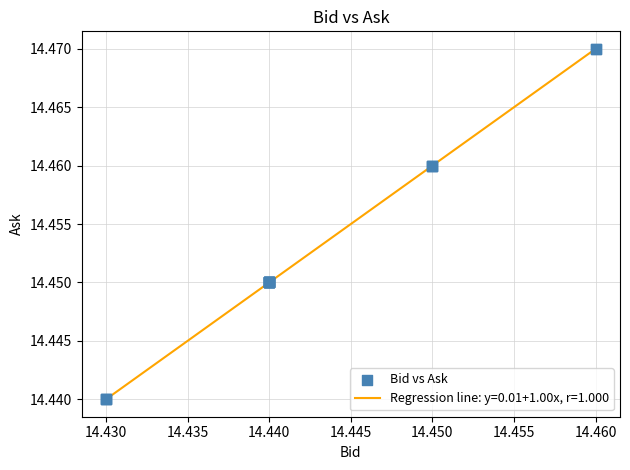

Is this an area chart (filled region under the line)?

No